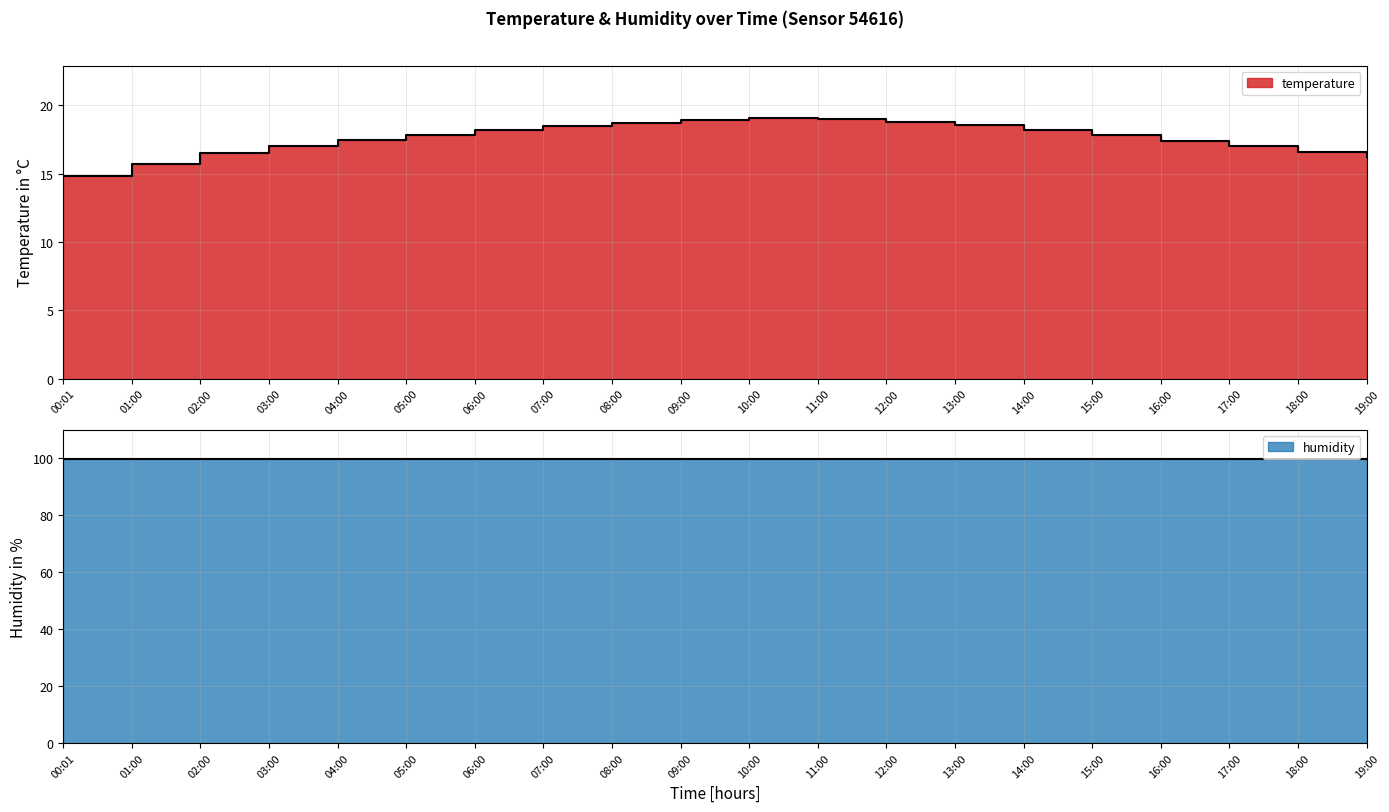

What is the minimum value shown in the chart?

14.8